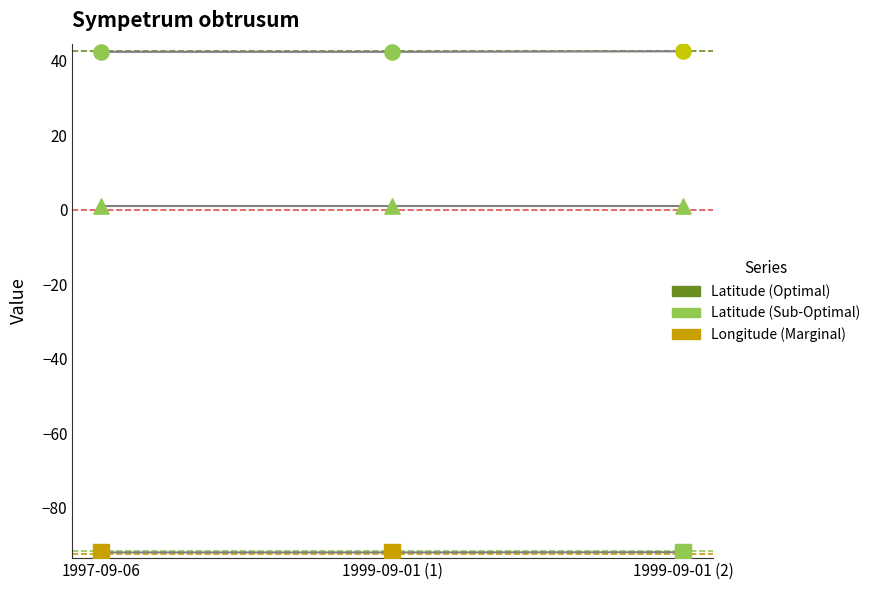

At how many categories does at least one series exceed -27?

3